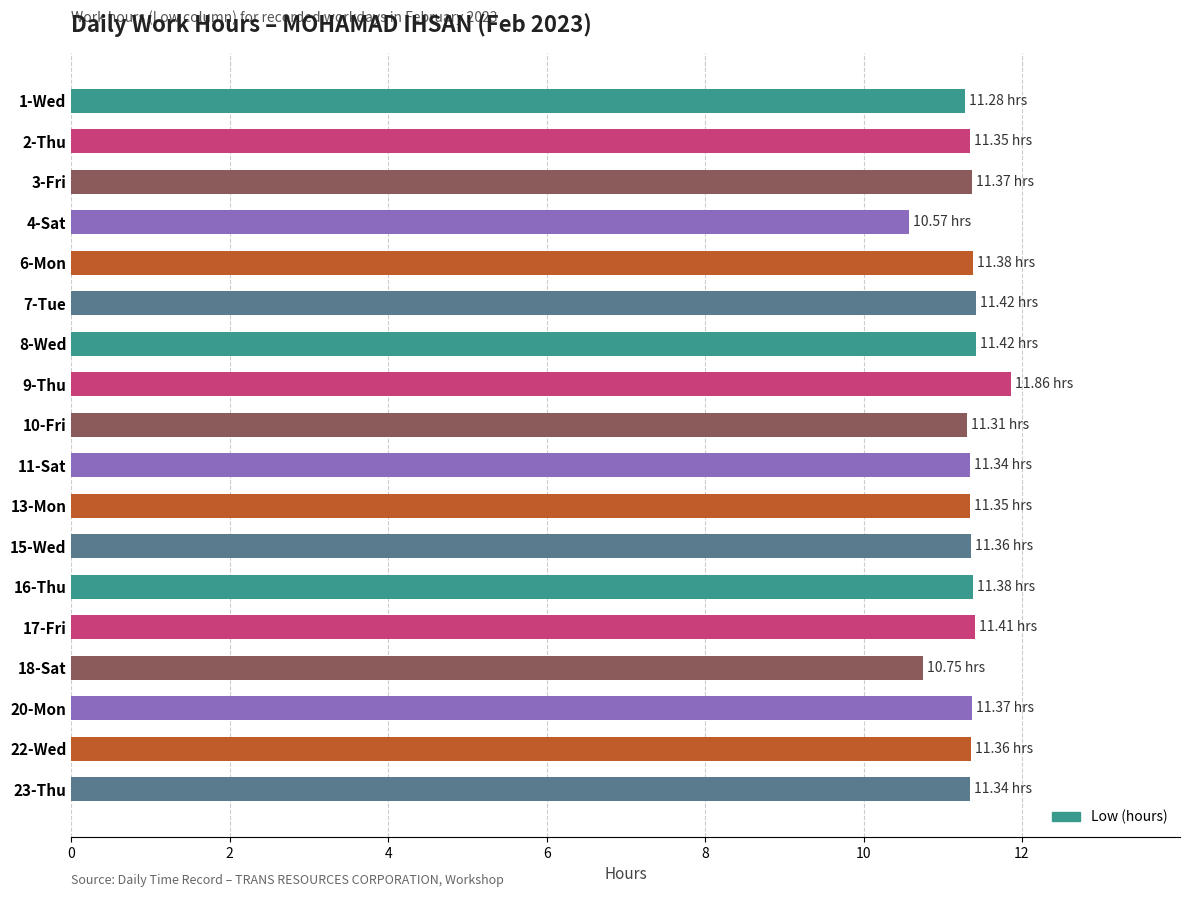

What is the change in value from 3-Fri to 9-Thu?

+0.5